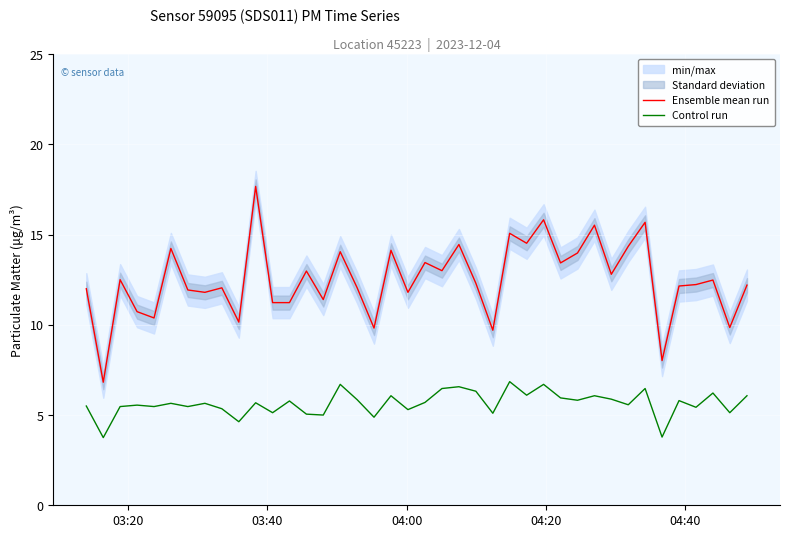

What is the sum of all Ensemble mean run values?

499.9